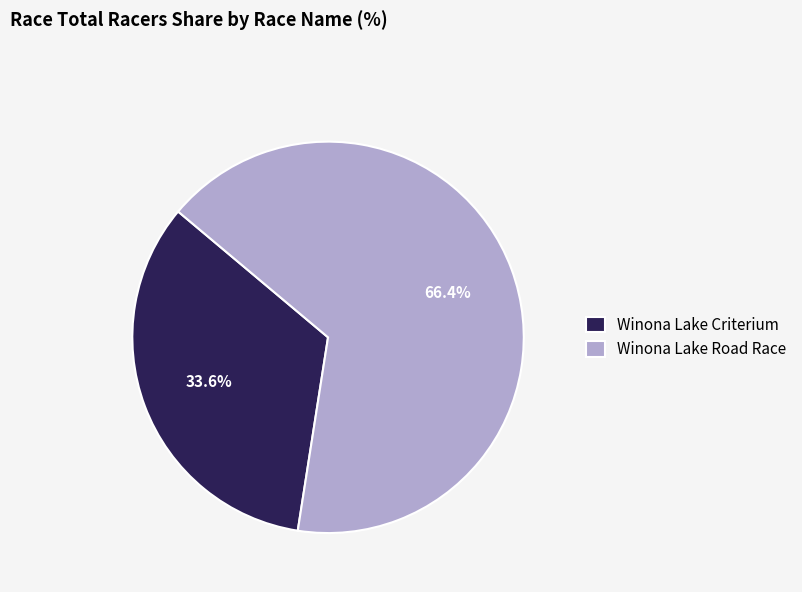

What percentage is the Winona Lake Criterium slice, to the nearest percent?

34%